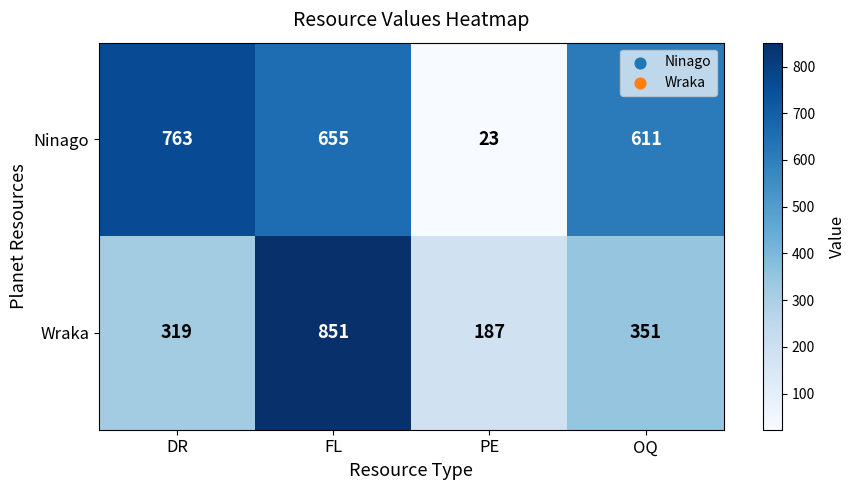

Reading left to right, extract all data points from this chart.

Ninago: DR=763	FL=655	PE=23	OQ=611
Wraka: DR=319	FL=851	PE=187	OQ=351